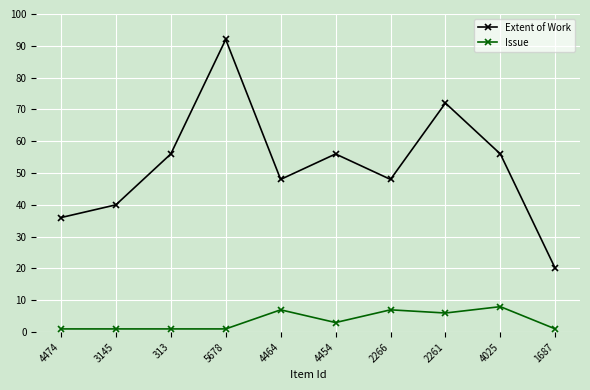

At which category does Extent of Work reach its first local valley?

4464